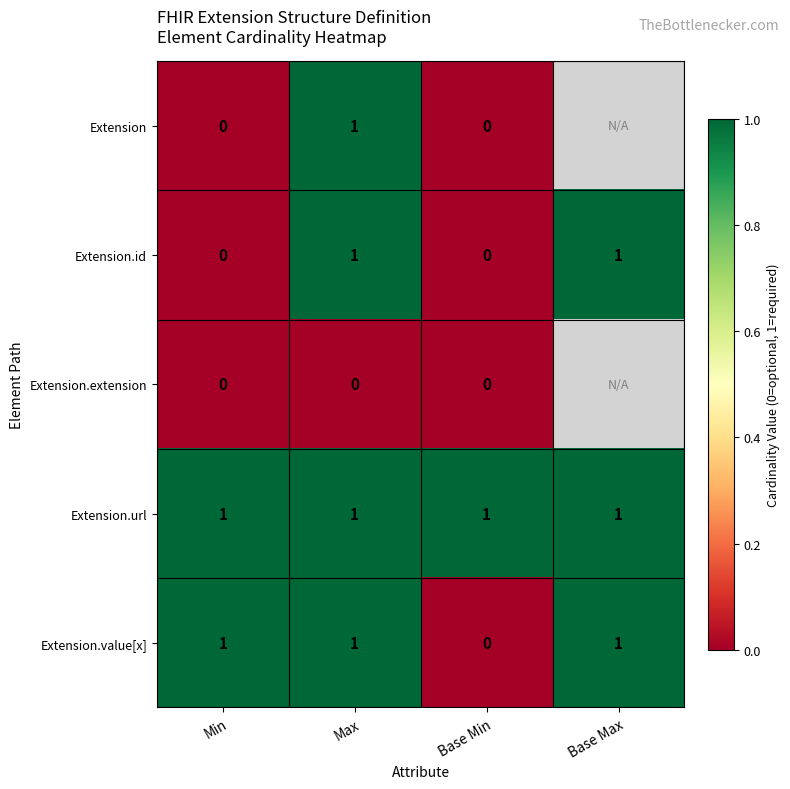

At which category is the sum across all series the highest?

Max